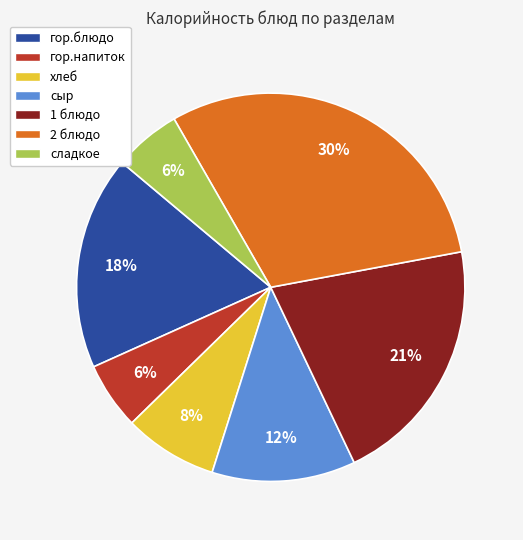

The хлеб slice represents 8% of the pie. True or false?

True